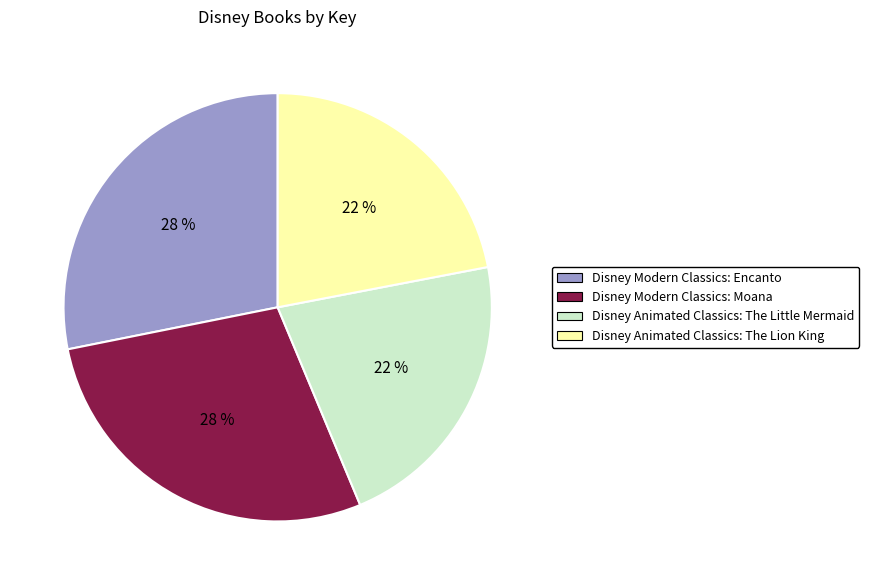

True or false: Disney Animated Classics: The Little Mermaid accounts for 7% of the total.

False